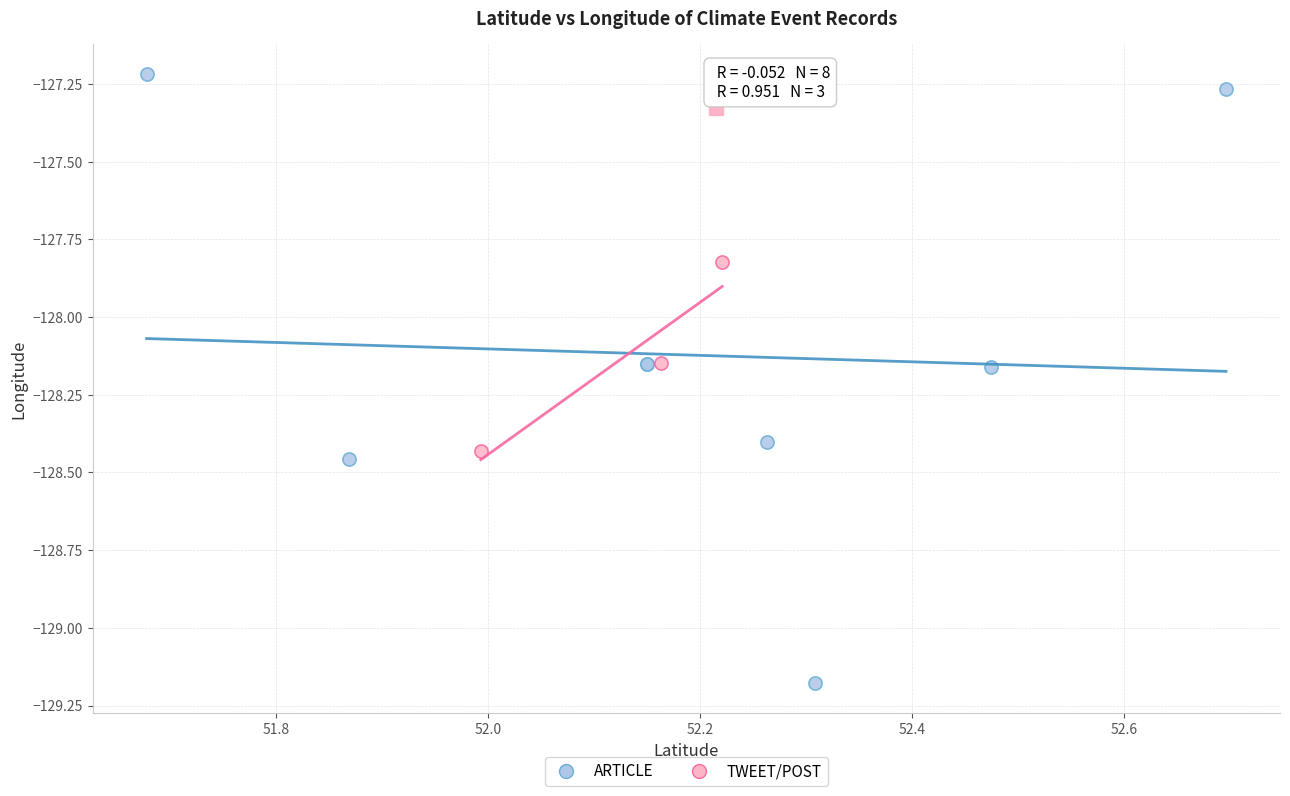

Which series has the largest Y range (max minus min)?

ARTICLE